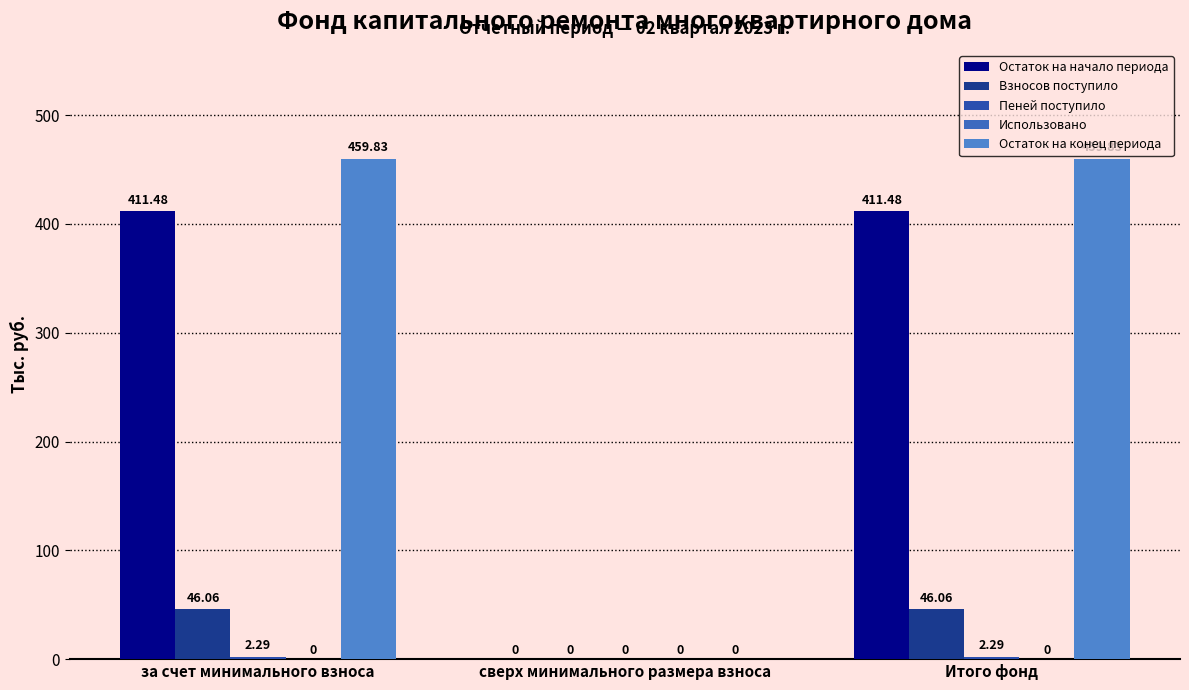

How many data points does each series have?

3